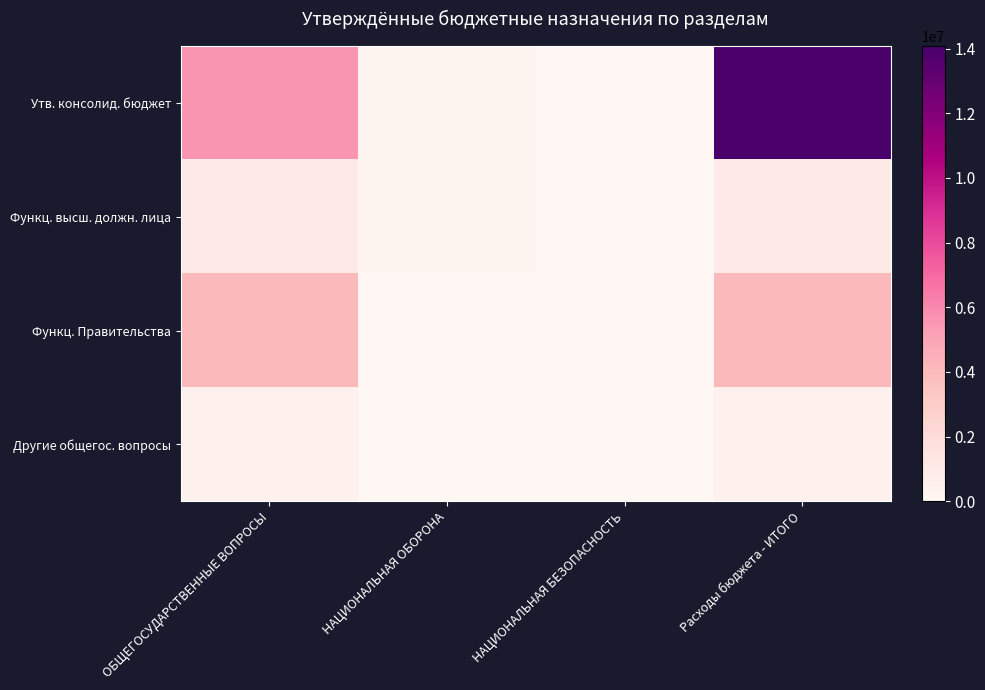

What is the total value across all series at НАЦИОНАЛЬНАЯ ОБОРОНА?

405000